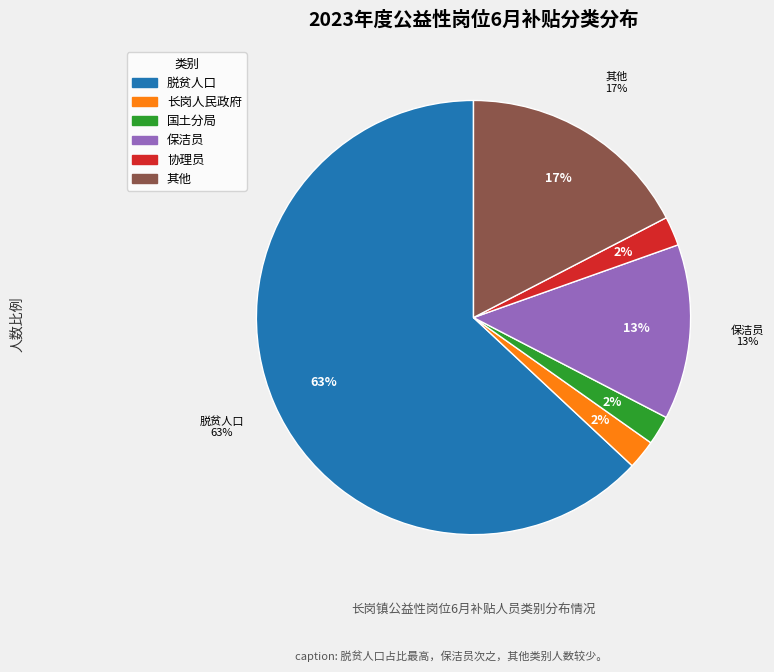

Count the number of slices in the pie.

5